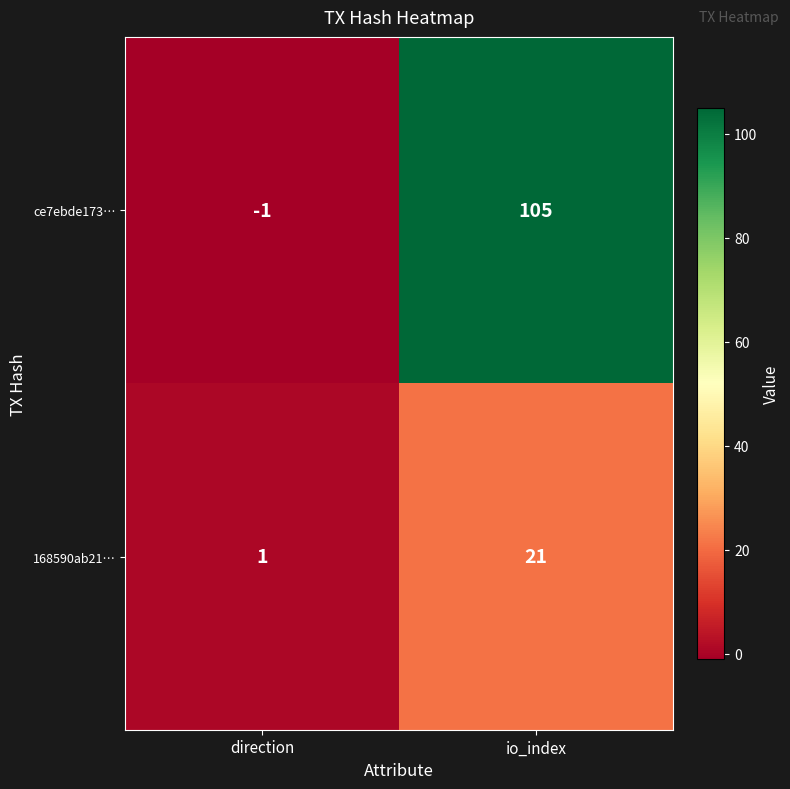

What is the total value across all series at io_index?

126